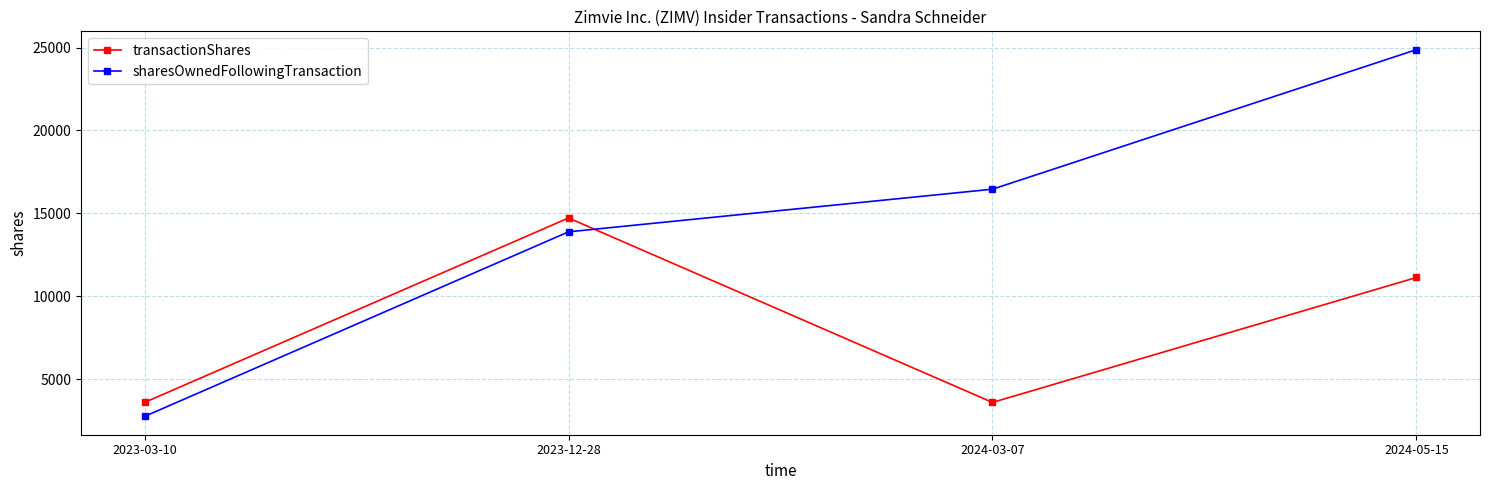

Is this an area chart (filled region under the line)?

No